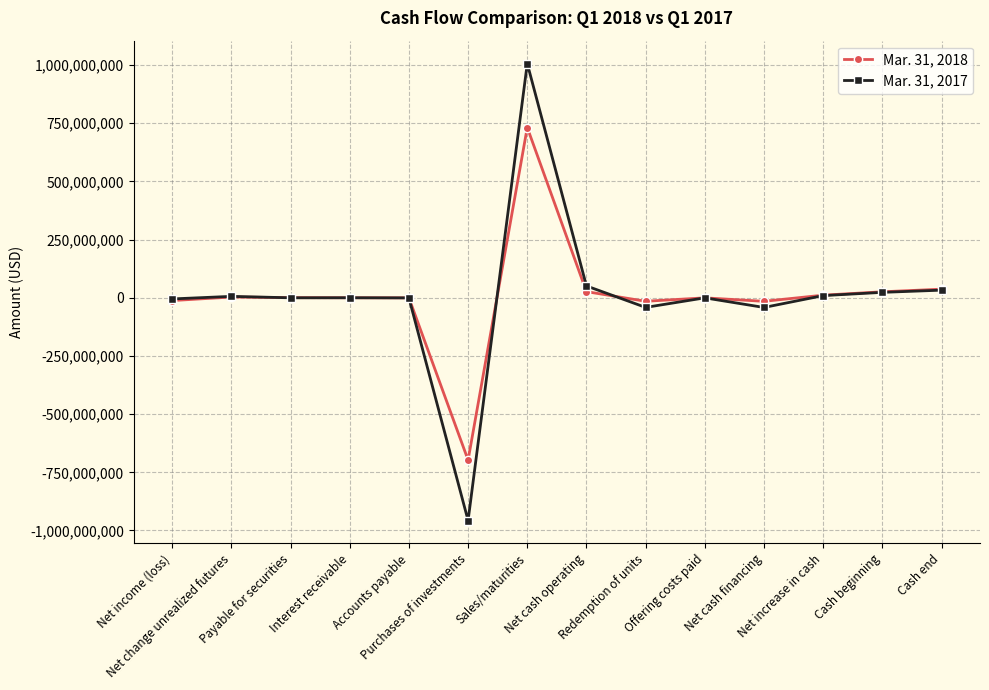

At Accounts payable, list the series in order from smallest to largest.

Mar. 31, 2017, Mar. 31, 2018